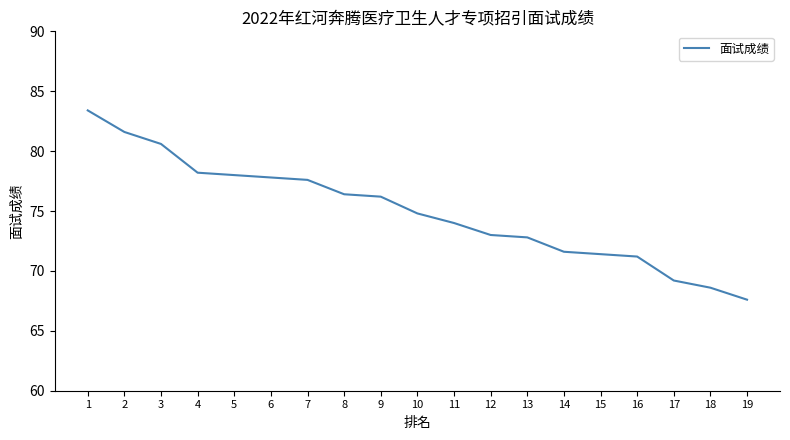

What is the difference between the values at 2 and 14?

10.0